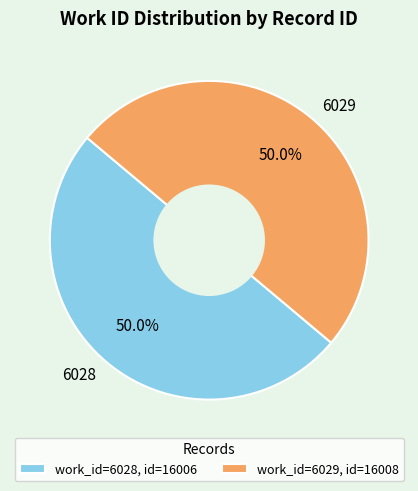

Approximately how many times larger is the value at 6029 compared to 6028?

1.0